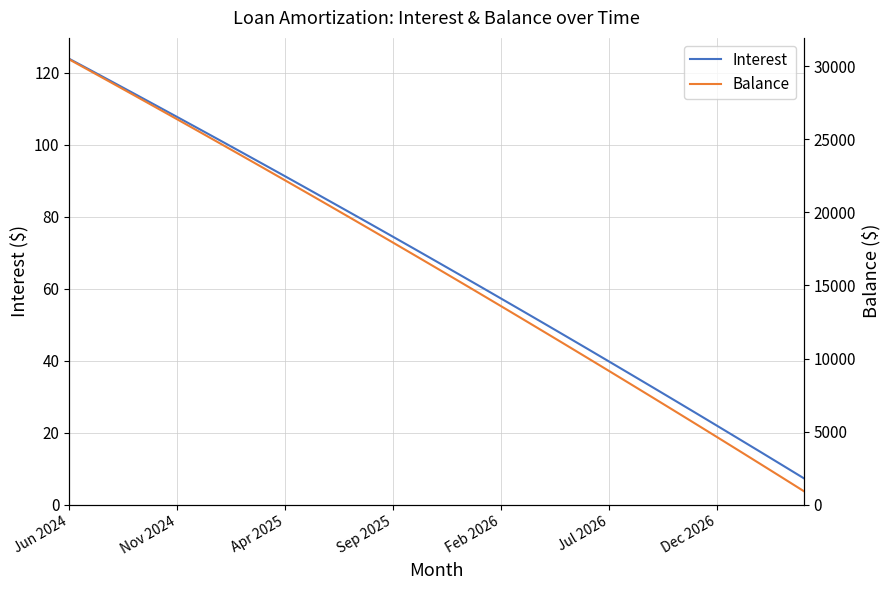

True or false: Interest has a value of 21.9 at Dec 2026.

True